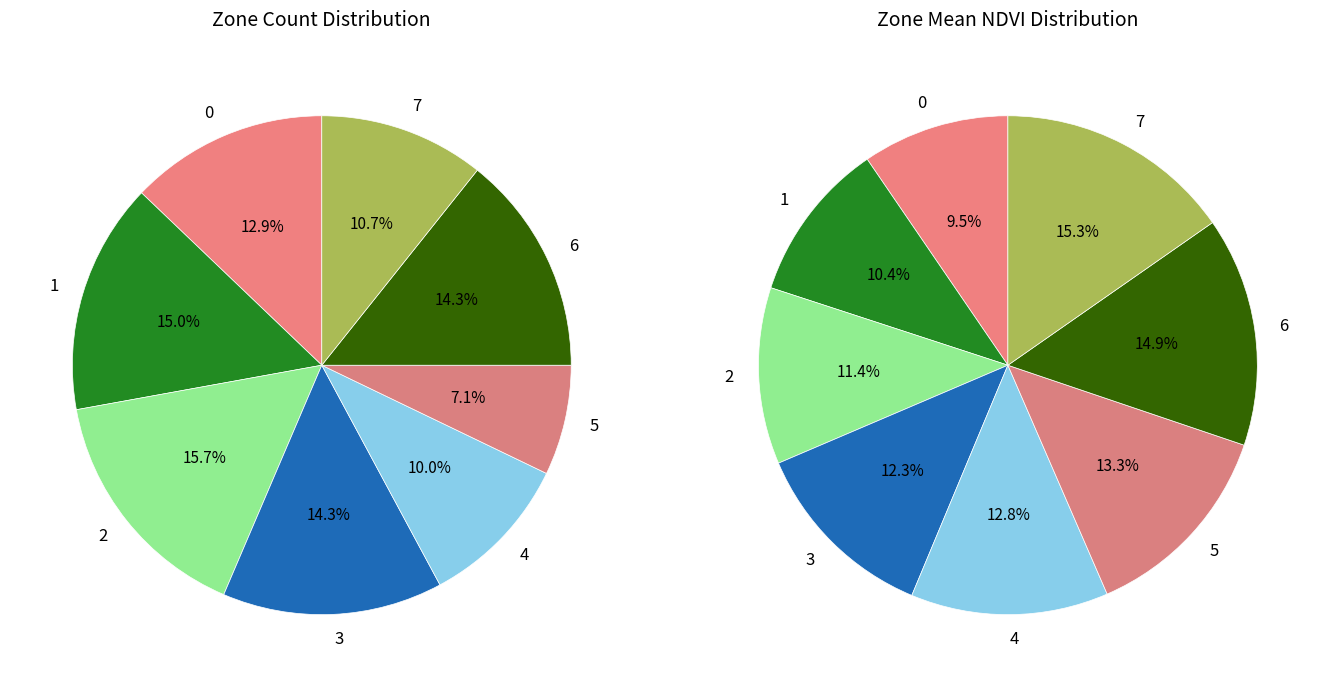

Combined, do Zone 7 and Zone 0 account for over 50%?

No